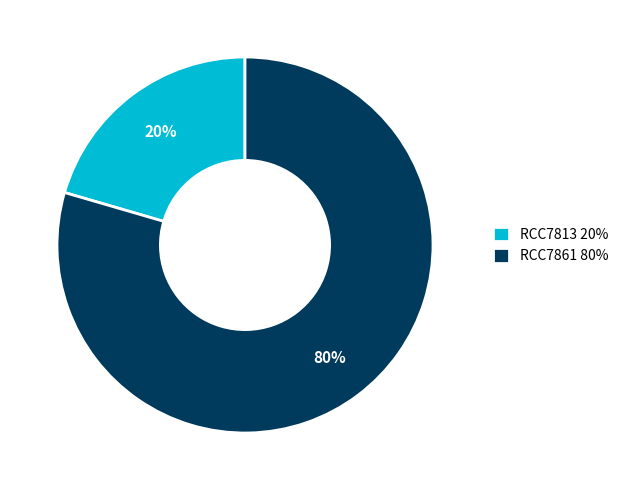

Do RCC7813 20% and RCC7861 80% together represent more than half of the pie?

Yes